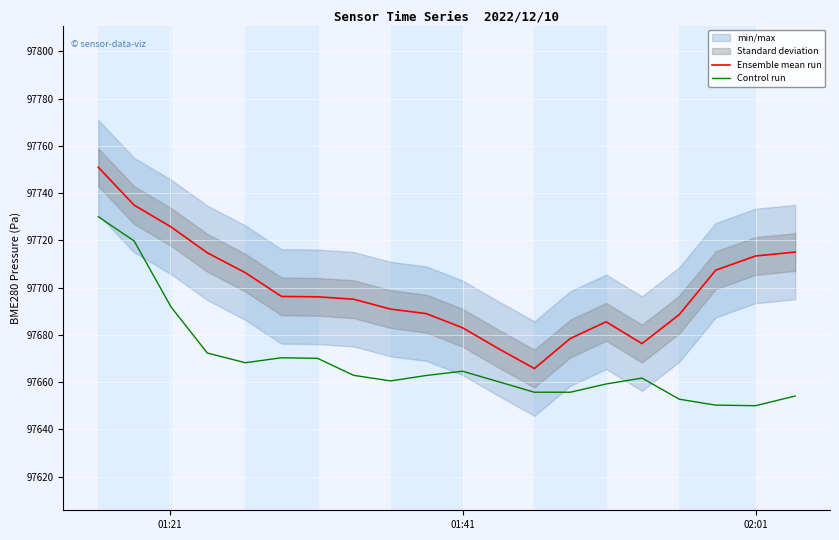

True or false: Control run and Ensemble mean run intersect in this chart.

False